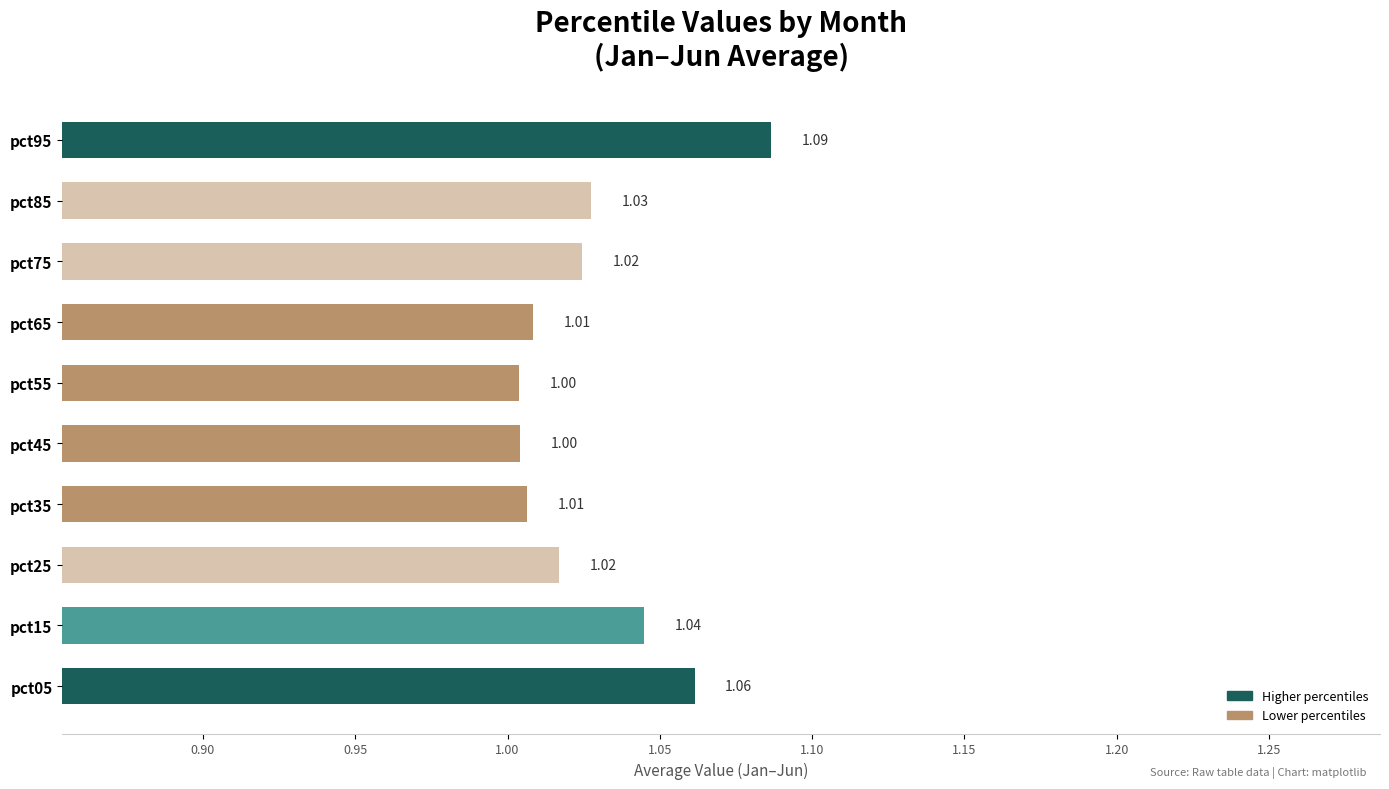

Approximately how many times larger is the value at pct55 compared to pct95?

0.9